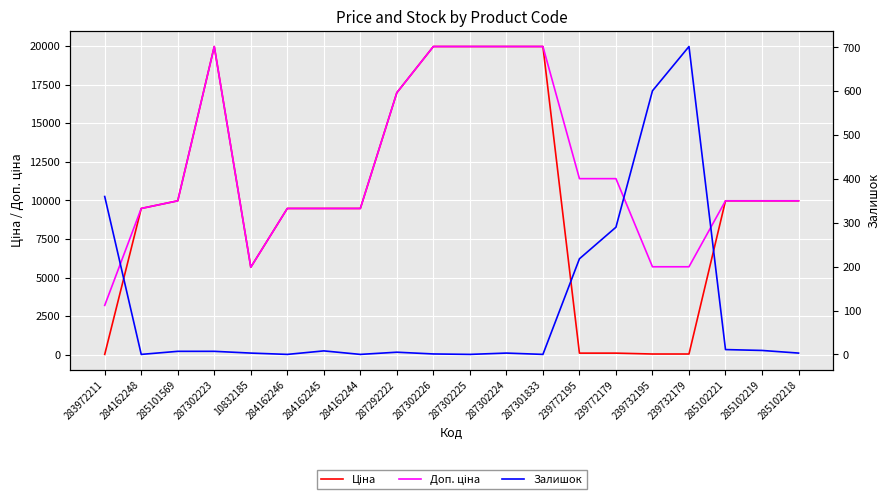

Is the value of Залишок at 287302223 greater than the value of Ціна at 285102219?

No